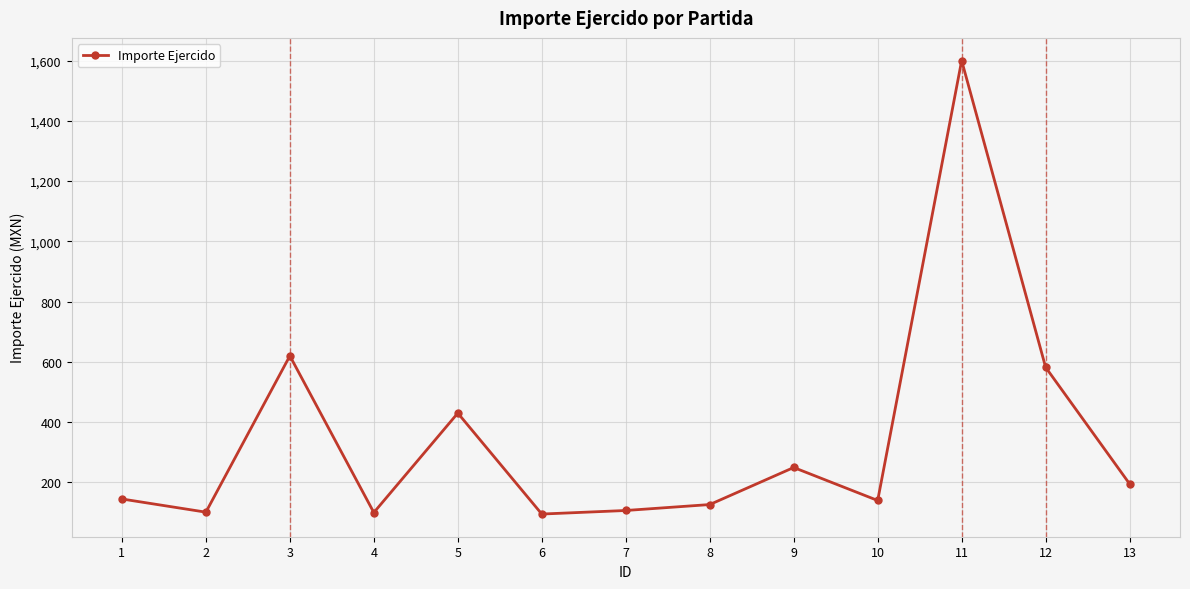

What is the greatest value displayed?

1600.0